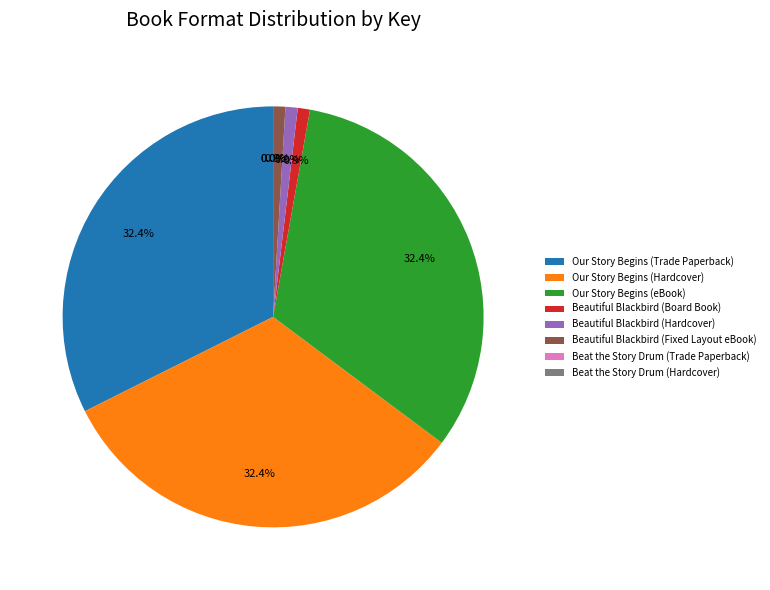

Is the sum of Our Story Begins (Trade Paperback) and Beautiful Blackbird (Hardcover) greater than half?

No